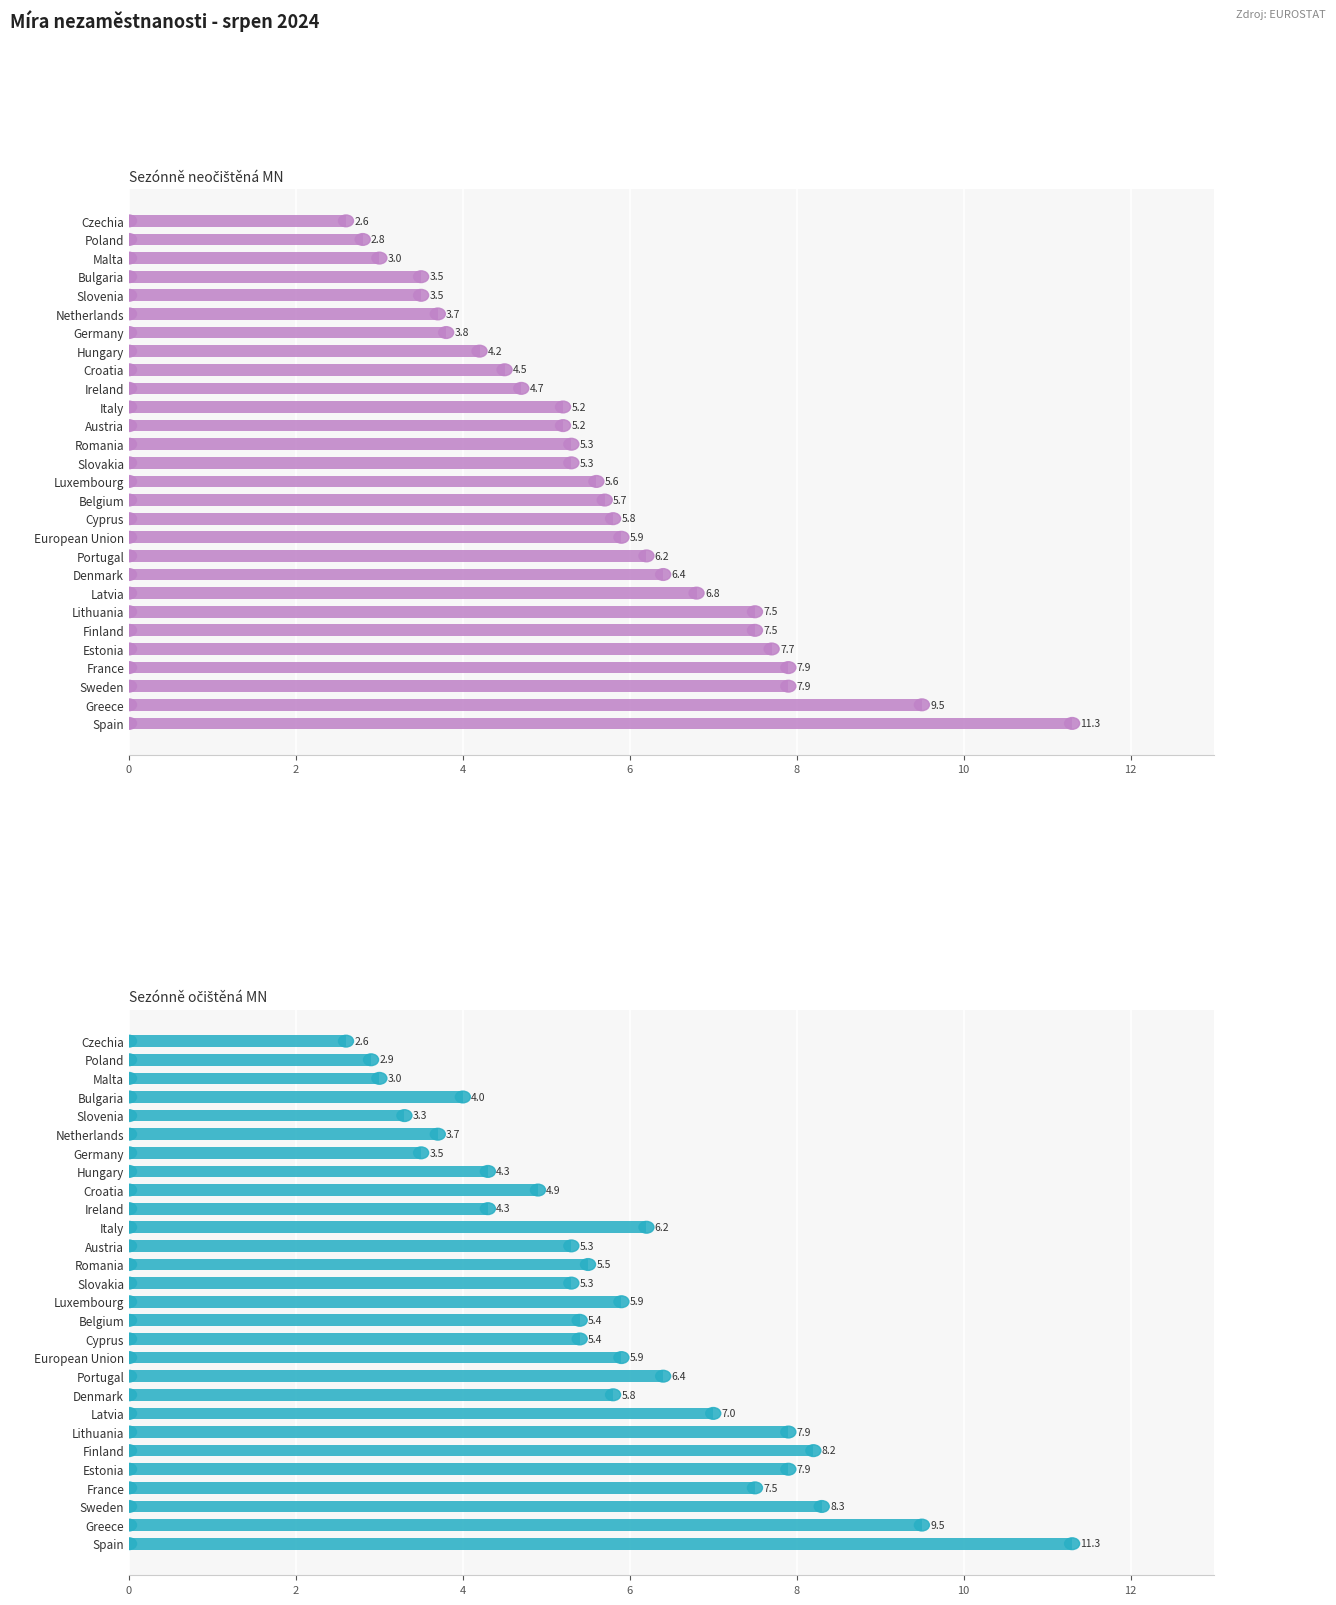

Rank the series at Czechia from highest to lowest value.

Sezónně neočištěná MN, Sezónně očištěná MN